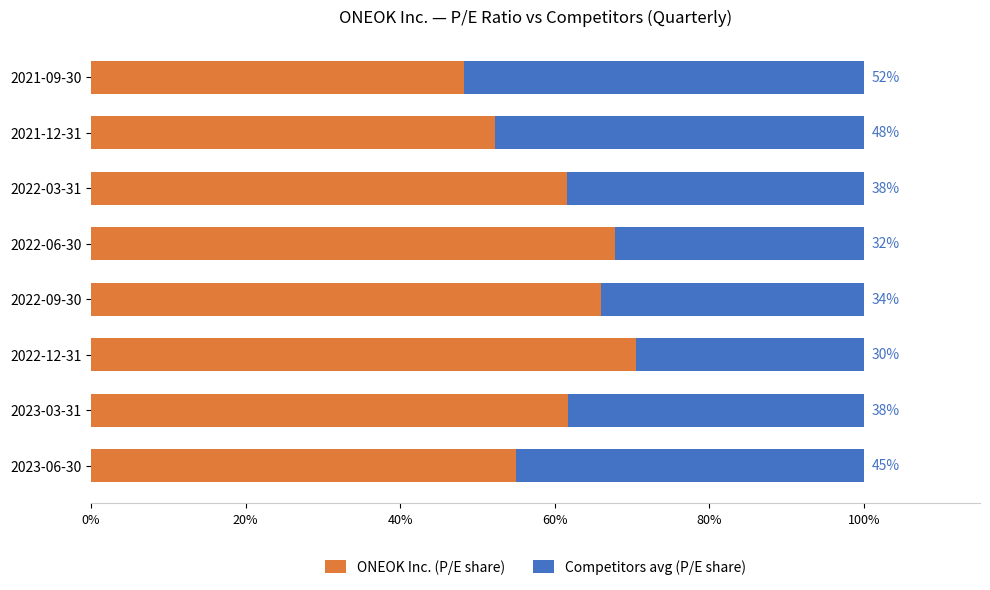

What are all the series names shown in the legend?

ONEOK Inc. (P/E share), Competitors avg (P/E share)